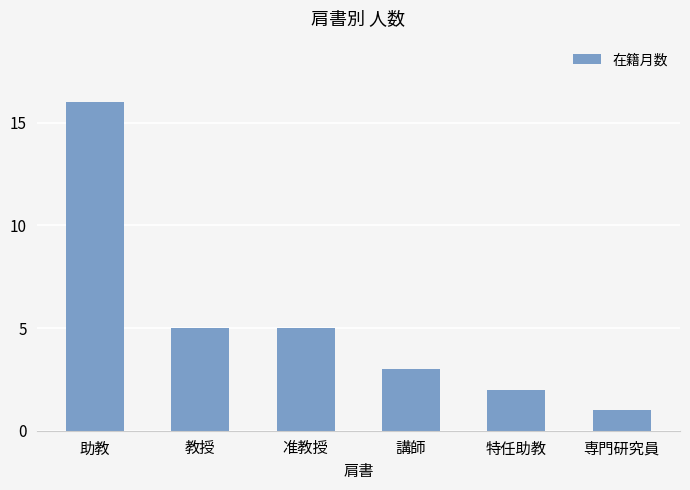

What is the label of the 6th bar from the left?

専門研究員